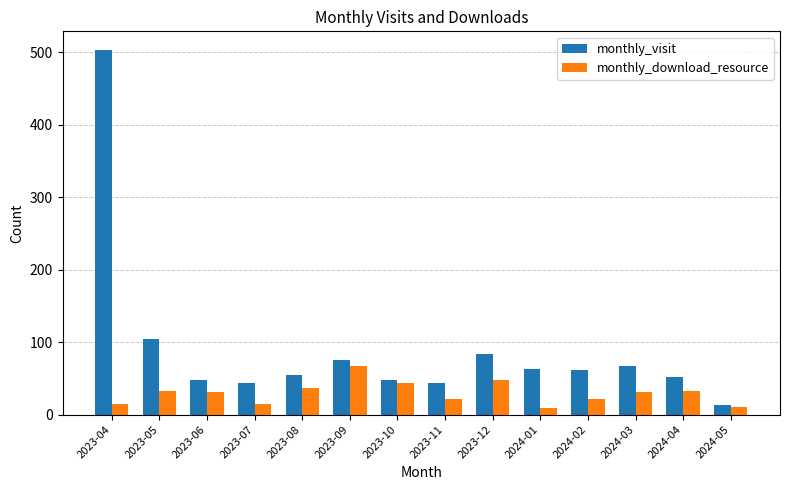

True or false: monthly_download_resource has a value of 21 at 2023-11.

True